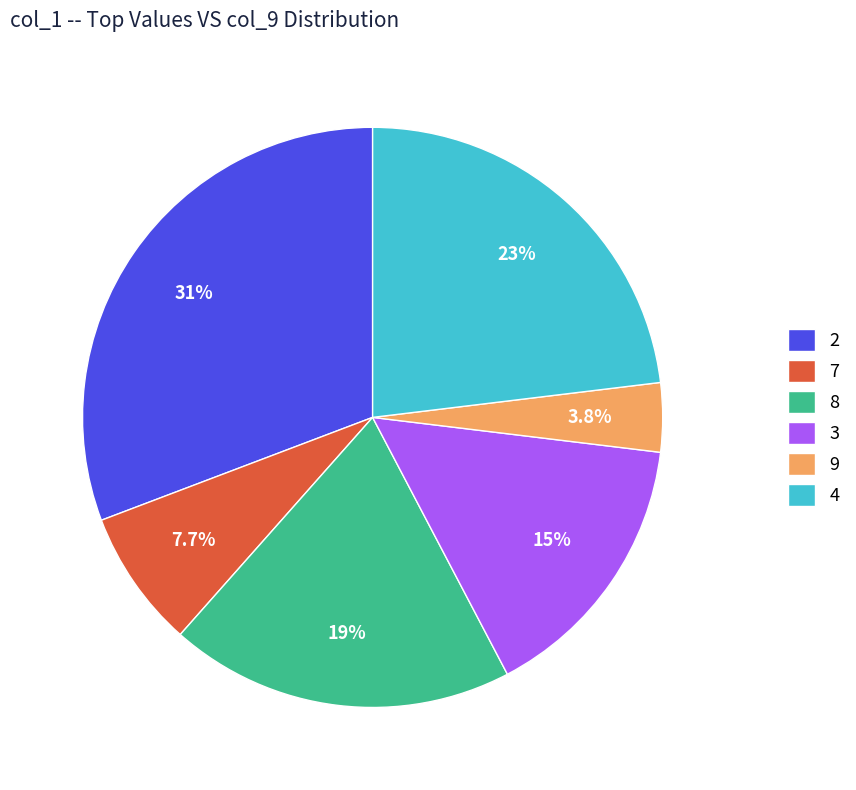

Count the number of slices in the pie.

6